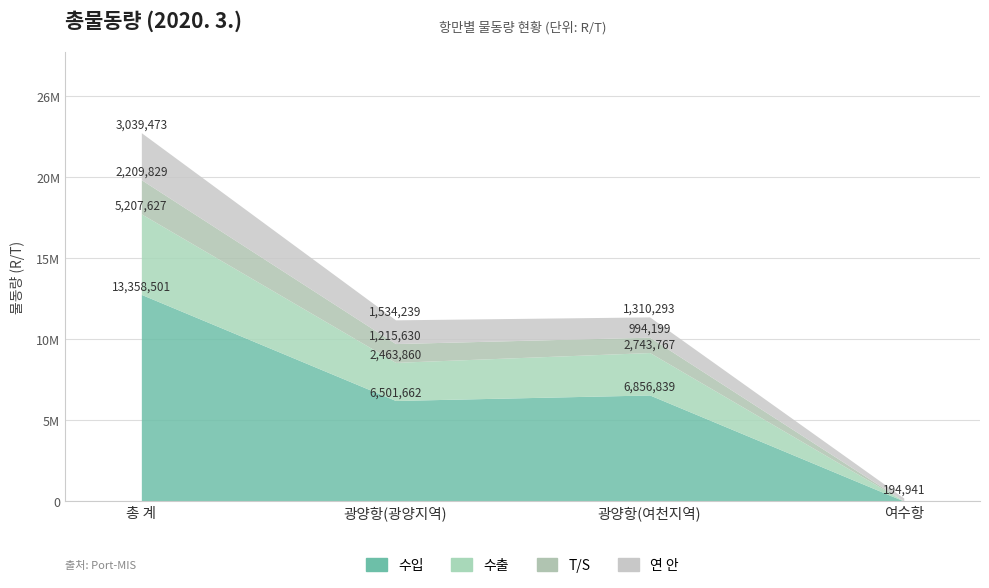

Reading left to right, extract all data points from this chart.

수입: 13358501	6501662	6856839	0
수출: 5207627	2463860	2743767	0
T/S: 2209829	1215630	994199	0
연 안: 3039473	1534239	1310293	194941